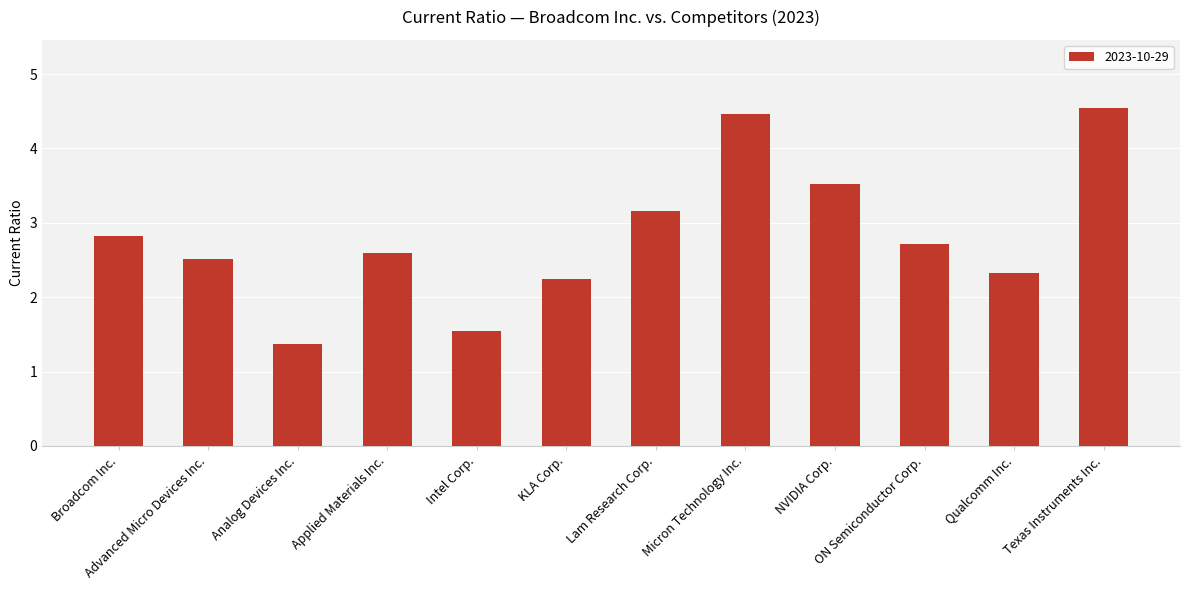

What value does the data have at NVIDIA Corp.?

3.5